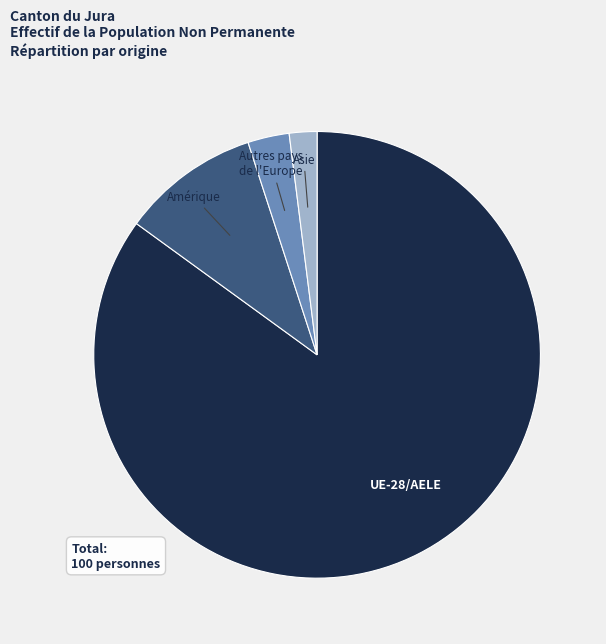

Which category has the smallest portion of the pie?

Asie